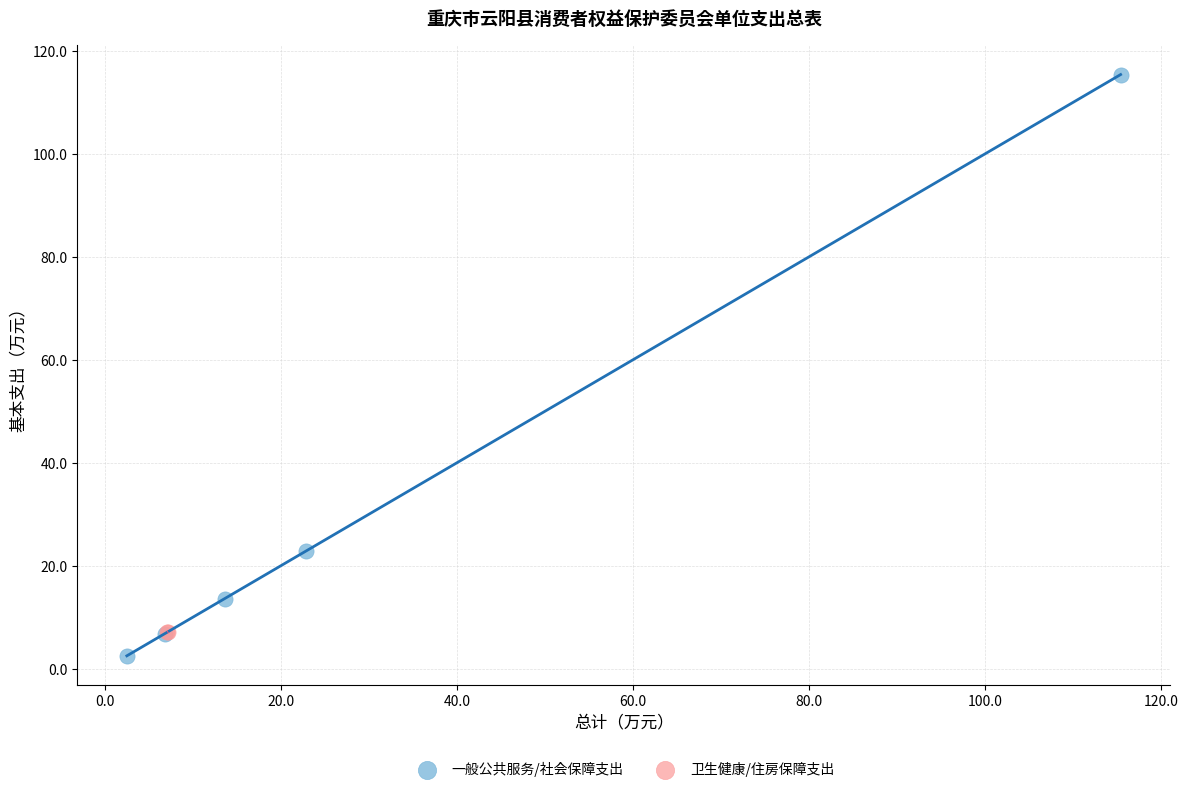

What are all the series names shown in the legend?

一般公共服务/社会保障支出, 卫生健康/住房保障支出